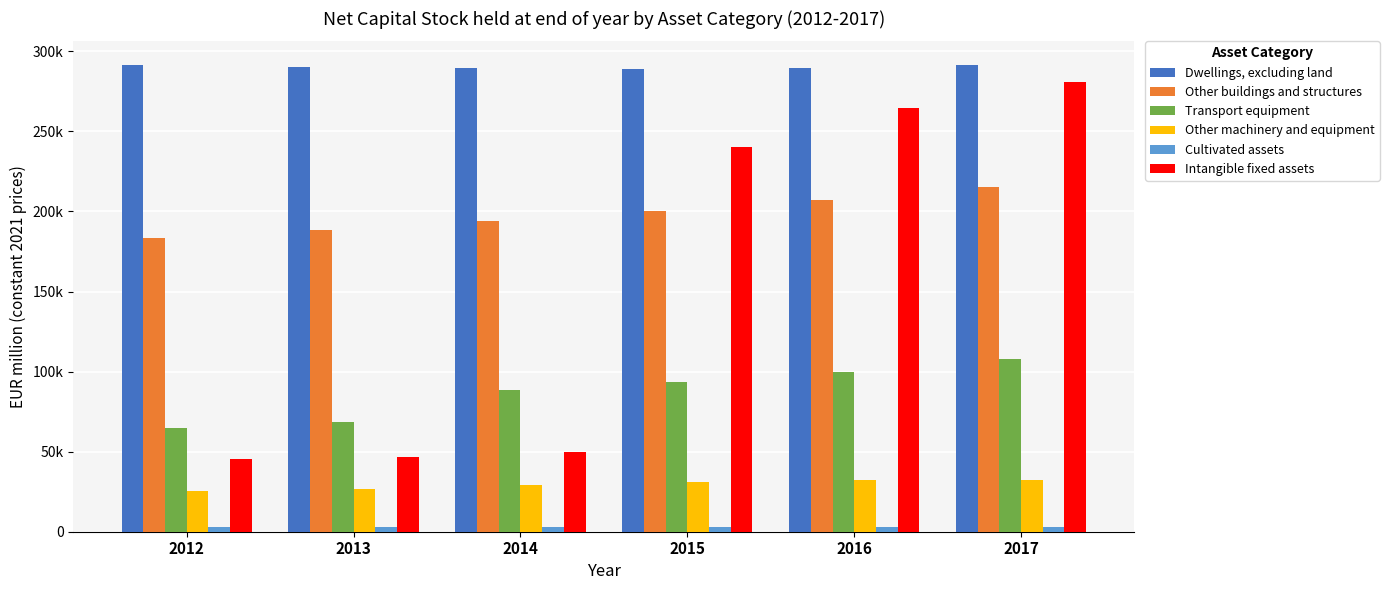

Reading right to left, transcribe all the data shown in this chart.

Dwellings, excluding land: 291611.8	289773.9	289295.4	289740.0	290494.2	291675.5
Other buildings and structures: 215394.4	207452.6	200443.9	194005.6	188382.0	183445.0
Transport equipment: 108155.8	99520.9	93333.4	88288.4	68554.6	65090.1
Other machinery and equipment: 32471.6	32119.7	30916.1	28949.4	26807.1	25216.2
Cultivated assets: 2902.4	2831.8	2784.3	2658.0	2657.1	2683.4
Intangible fixed assets: 281173.5	264366.8	240353.0	50034.0	46439.7	45407.0